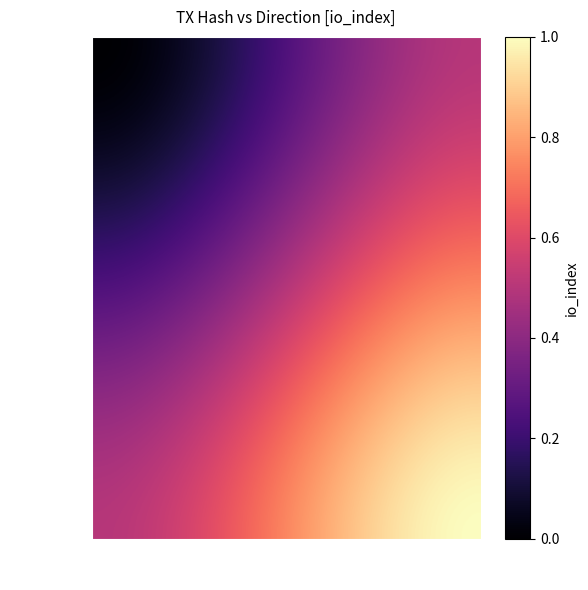

What is the sum of all e2311bec838d99a7b8deb17db35acf1c7b69a7c values?

2